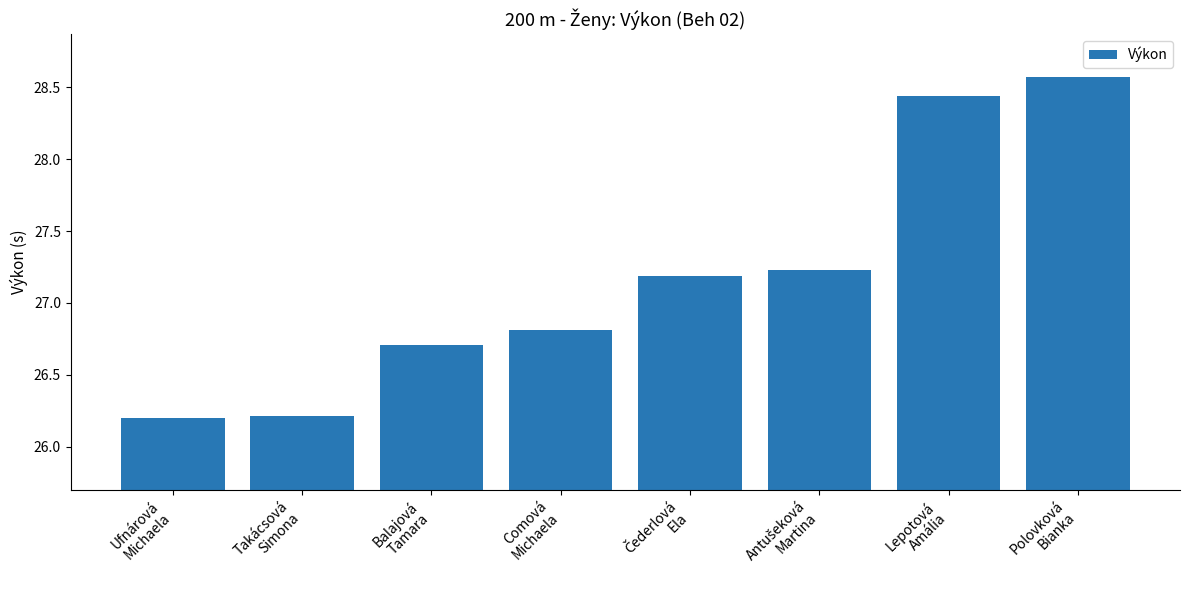

What is the difference between the maximum and minimum values?

2.4